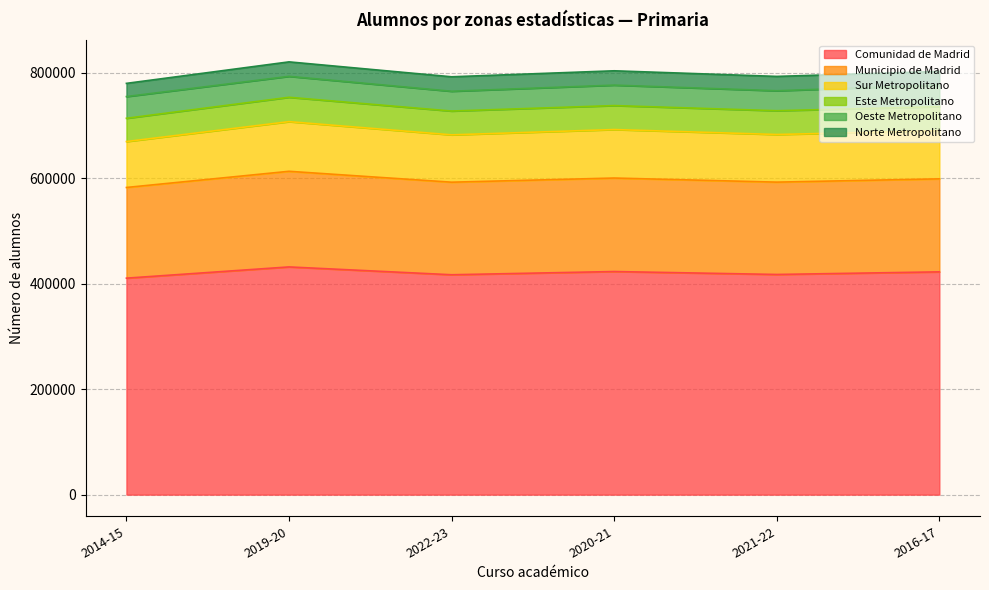

What is the total value across all series at 2016-17?

802360